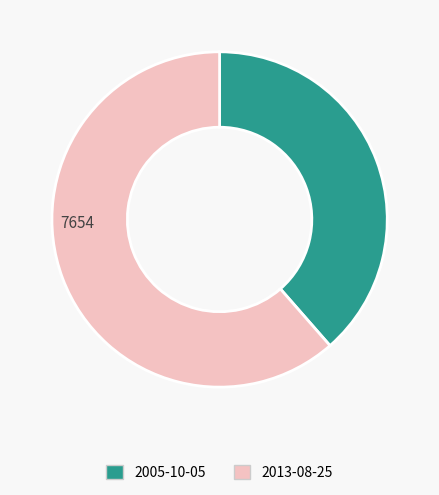

Between 2013-08-25 and 2005-10-05, which is larger?

2013-08-25